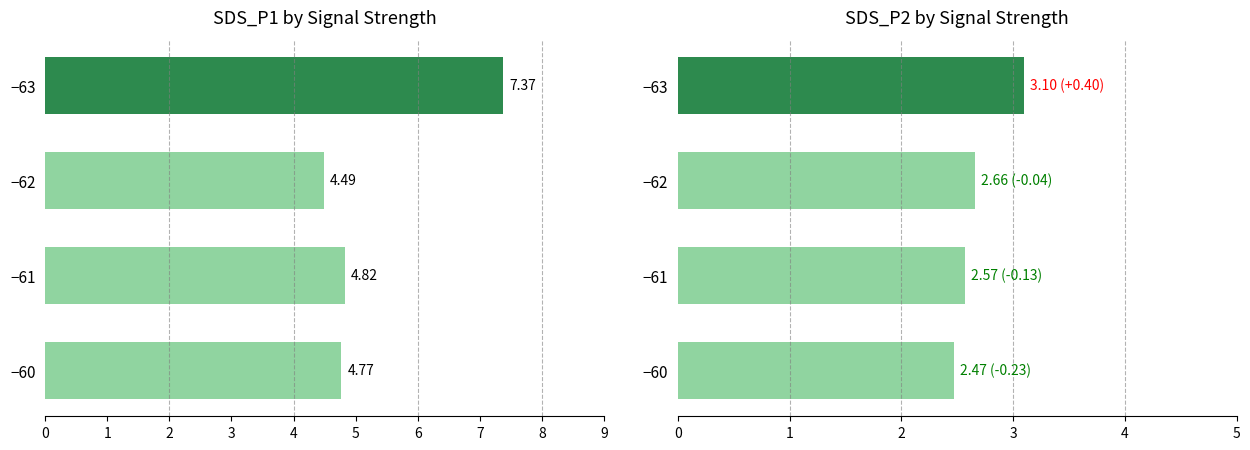

How many series are shown in this chart?

2